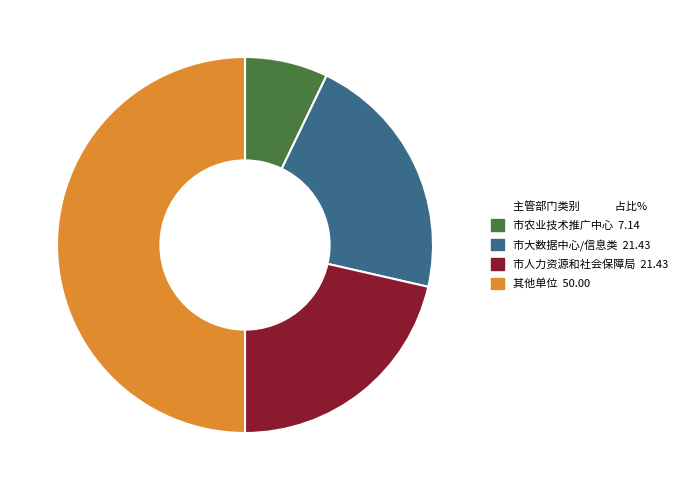

Is there a majority slice in this chart?

No